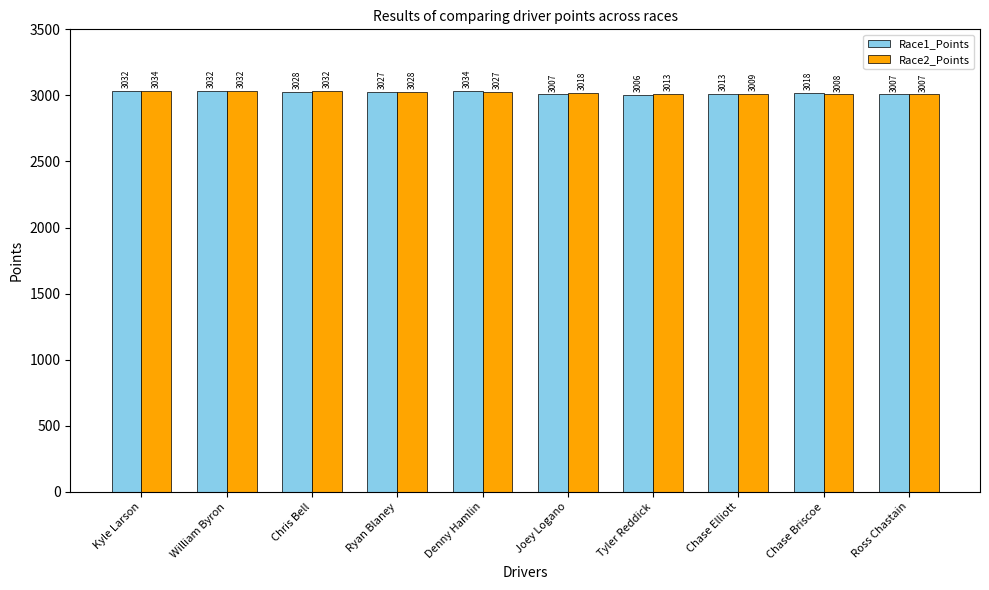

Which series has the largest total across all categories?

Race2_Points